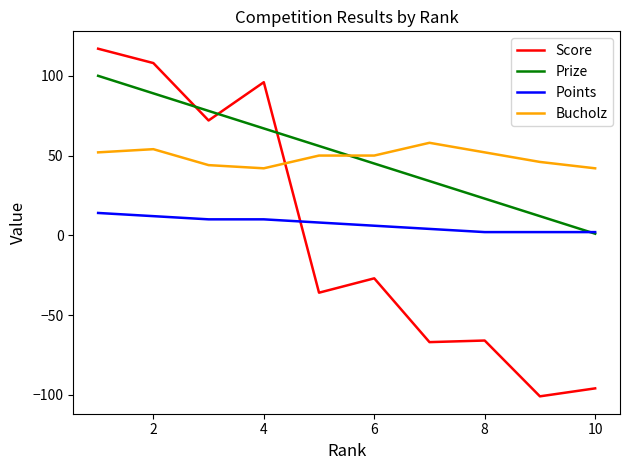

What is the difference between the second highest and minimum values in the Points series?

10